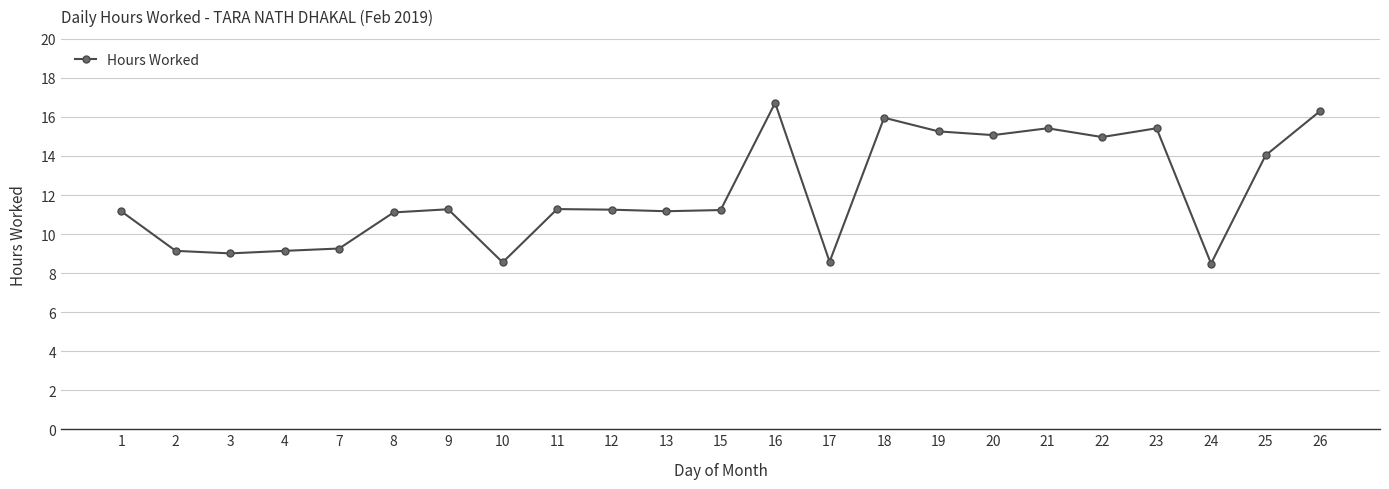

The value at 17 is 8.6. True or false?

True